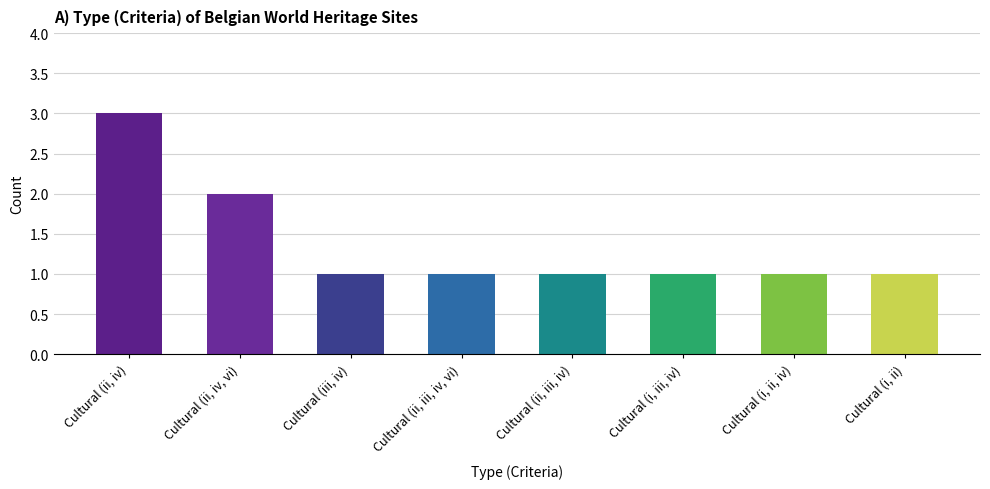

What is the average value?

1